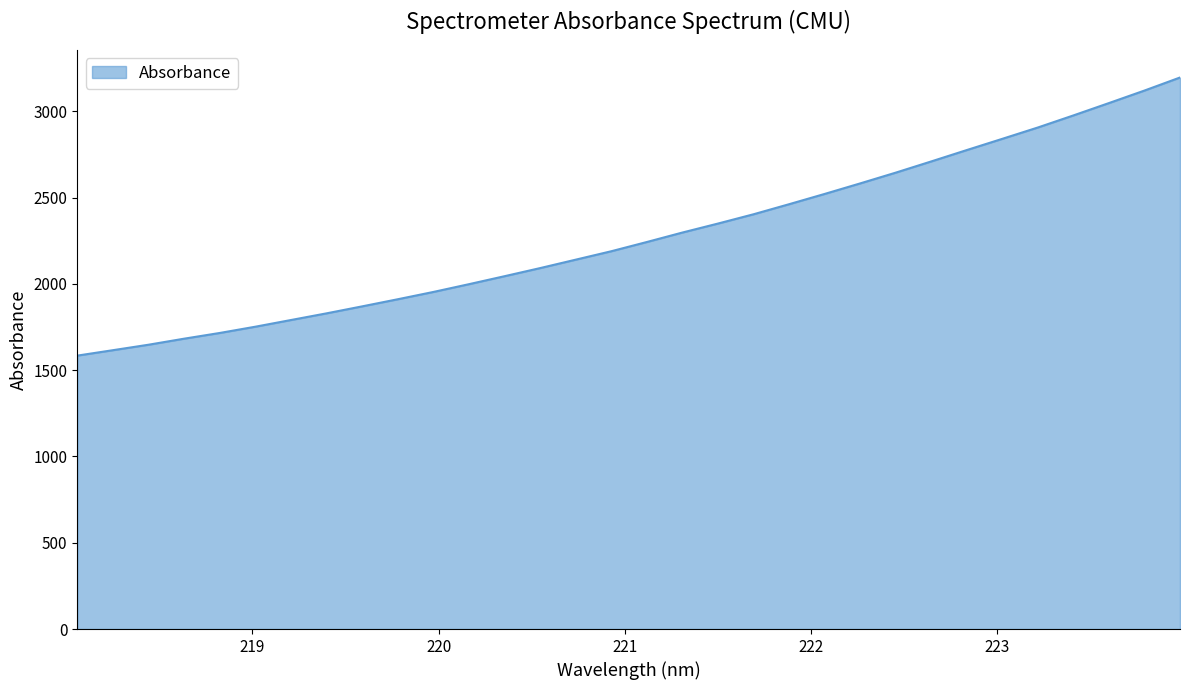

What is the difference between the second highest and second lowest values?

1504.7